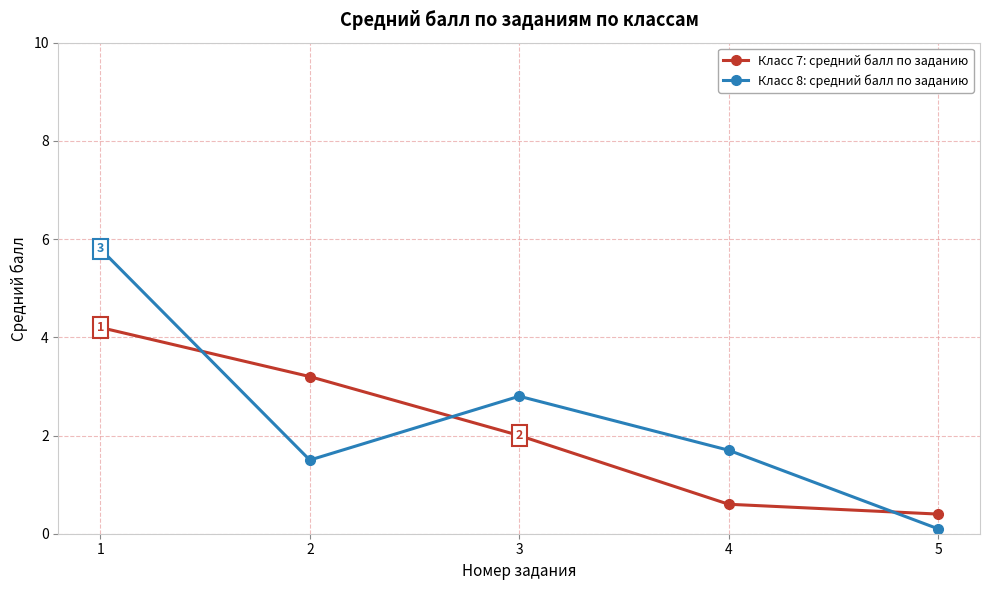

Reading left to right, transcribe all the data shown in this chart.

Класс 7: средний балл по заданию: 1=4.2	2=3.2	3=2.0	4=0.6	5=0.4
Класс 8: средний балл по заданию: 1=5.8	2=1.5	3=2.8	4=1.7	5=0.1